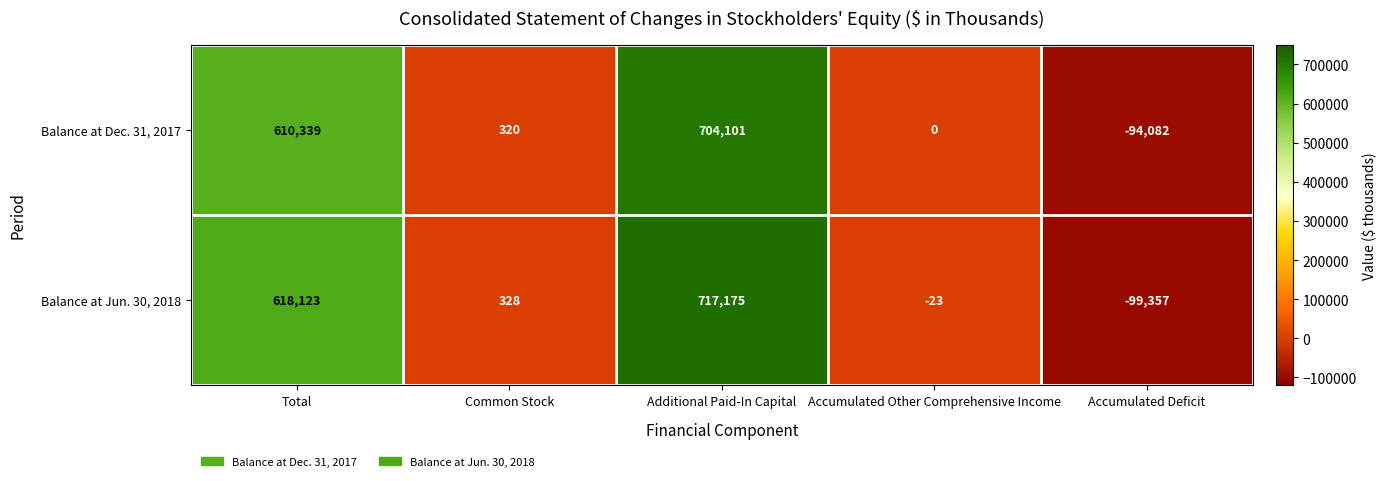

What is the total value across all series at Accumulated Other Comprehensive Income?

-23